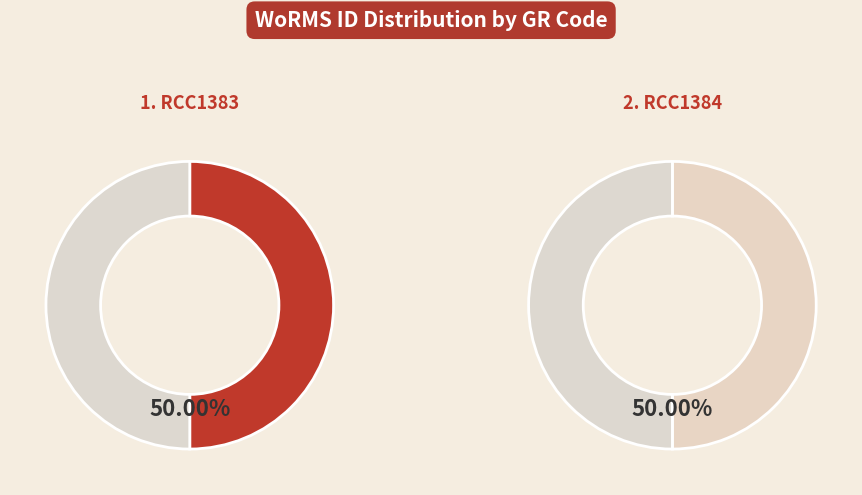

Do RCC1384 and RCC1383 together represent more than half of the pie?

Yes